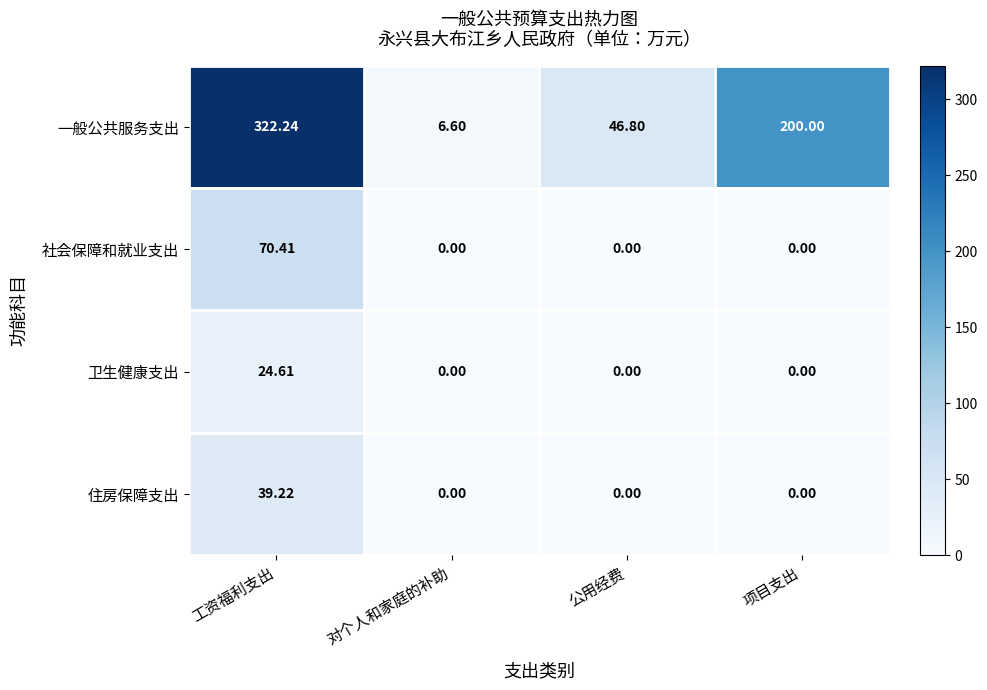

At how many categories does at least one series exceed 54?

2